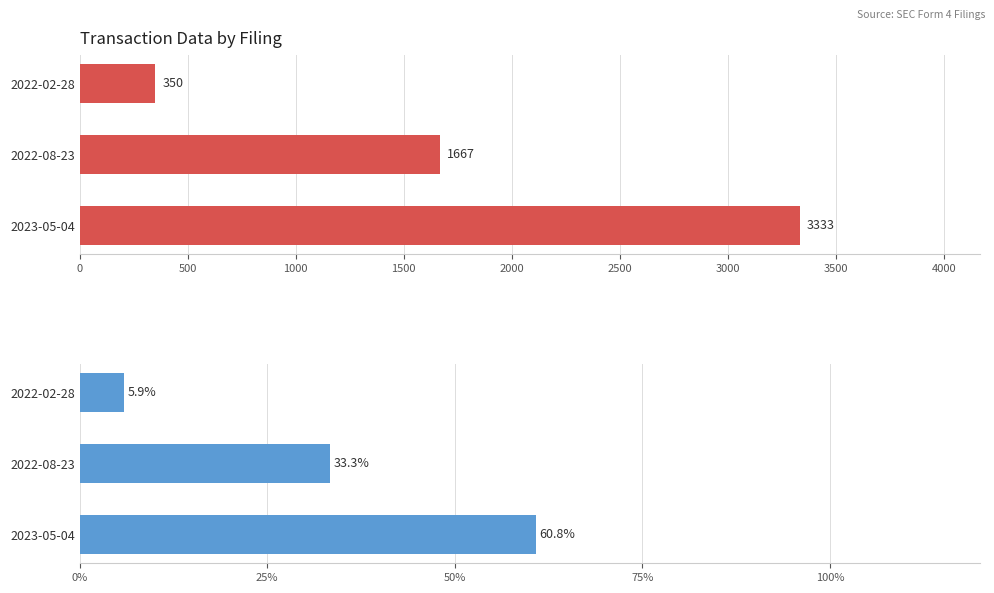

At how many categories does at least one series exceed 1478?

2